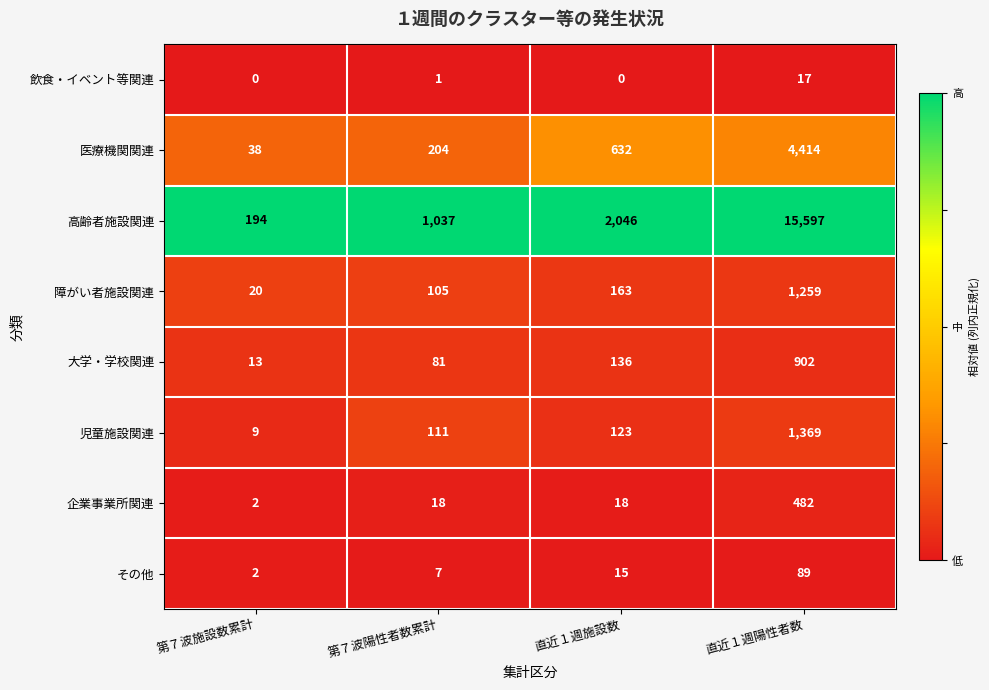

How many distinct data groups are displayed?

8